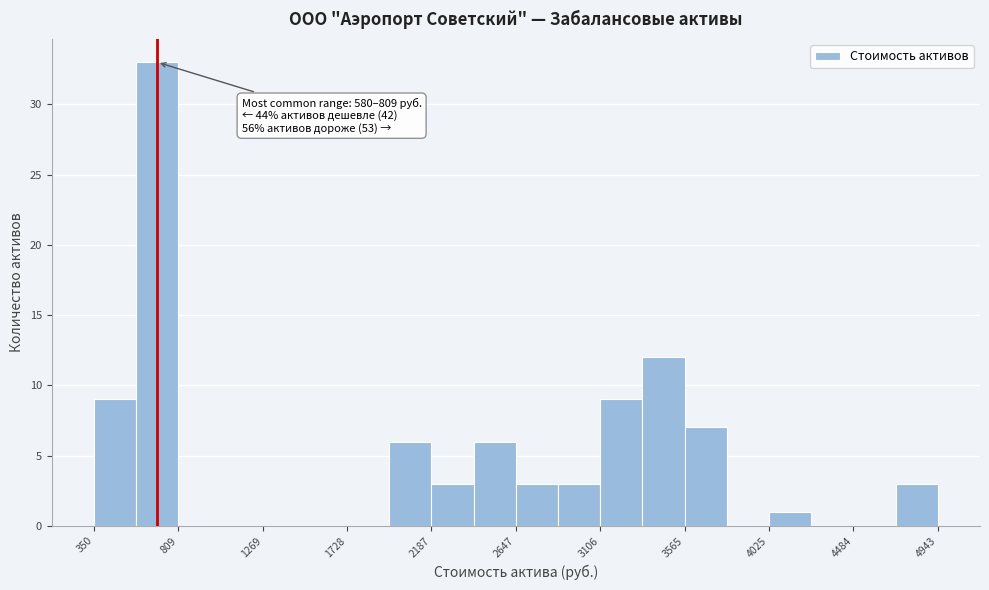

Over which range of the x-axis is the bar tallest?

600 to 800